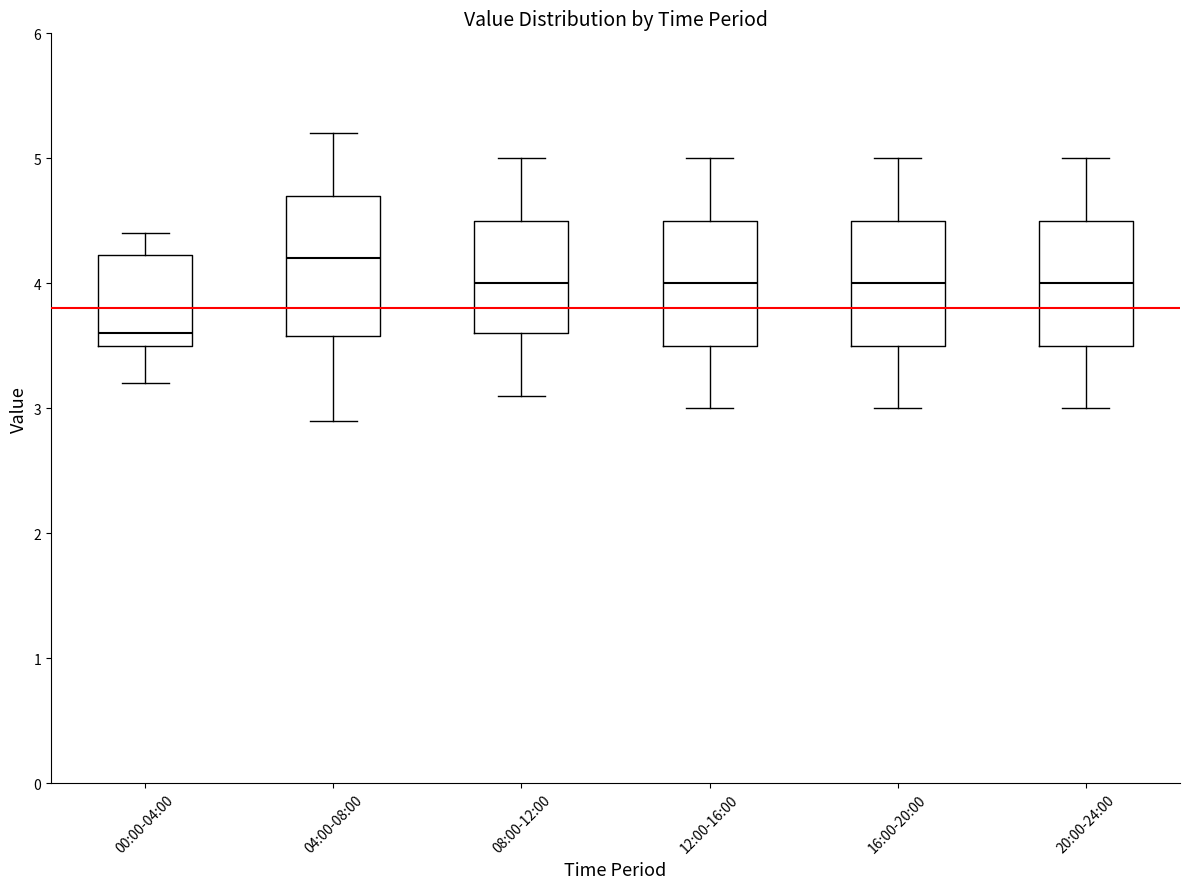

Reading left to right, transcribe this box plot: for each box, give where its median line is, the range the box spans, and where its two whiskers end, as read against the y-axis. The values are not printed on the chart, so give them approximately, as read against the axis.

00:00-04:00: median 3.6, box 3.5 to 4.2, whiskers 3.2 to 4.4
04:00-08:00: median 4.2, box 3.6 to 4.7, whiskers 2.9 to 5.2
08:00-12:00: median 4.0, box 3.6 to 4.5, whiskers 3.1 to 5.0
12:00-16:00: median 4.0, box 3.5 to 4.5, whiskers 3.0 to 5.0
16:00-20:00: median 4.0, box 3.5 to 4.5, whiskers 3.0 to 5.0
20:00-24:00: median 4.0, box 3.5 to 4.5, whiskers 3.0 to 5.0